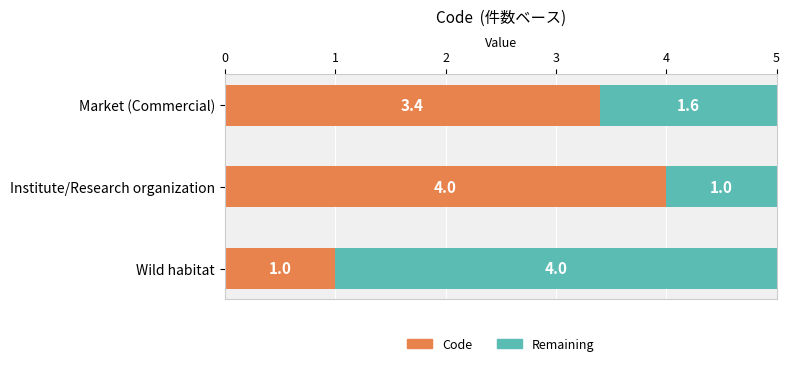

What is the highest value of the Code series?

4.0